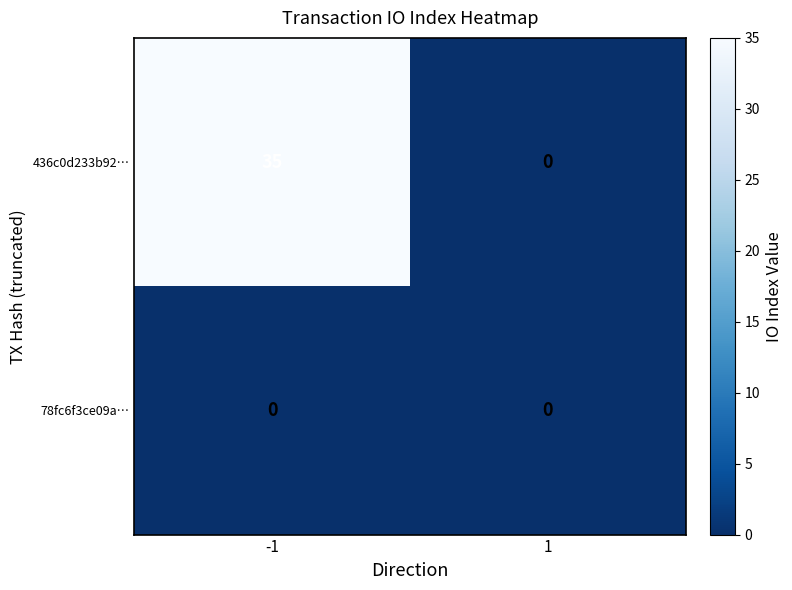

How many data points in 436c0d233b92… are less than 35?

1